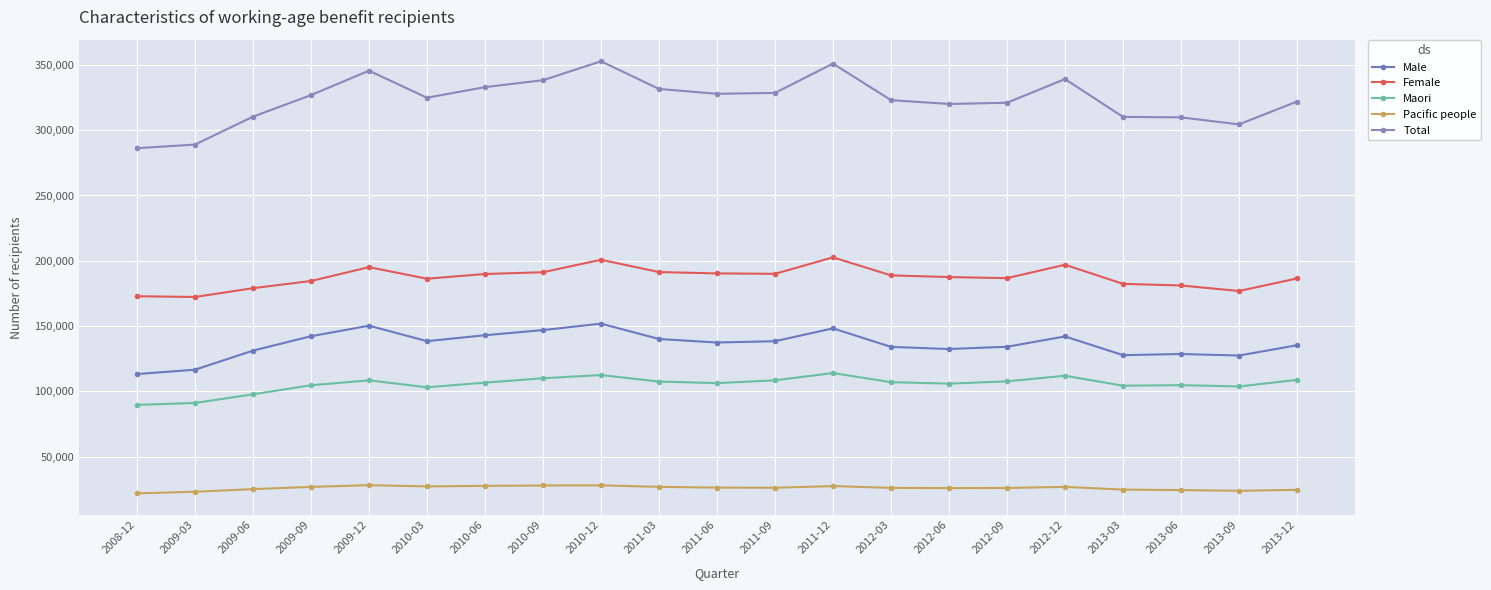

How many categories are shown in the chart?

21